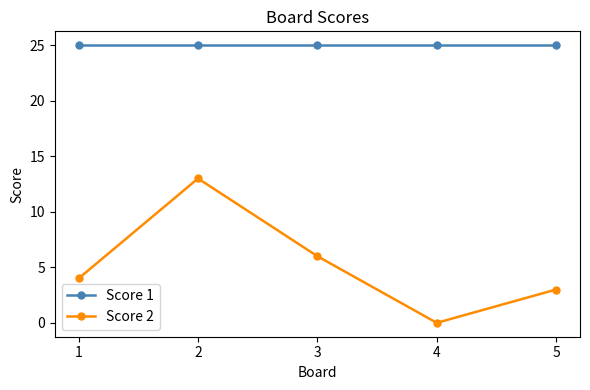

What is the value of the Score 2 point at the 1st from the left?

4